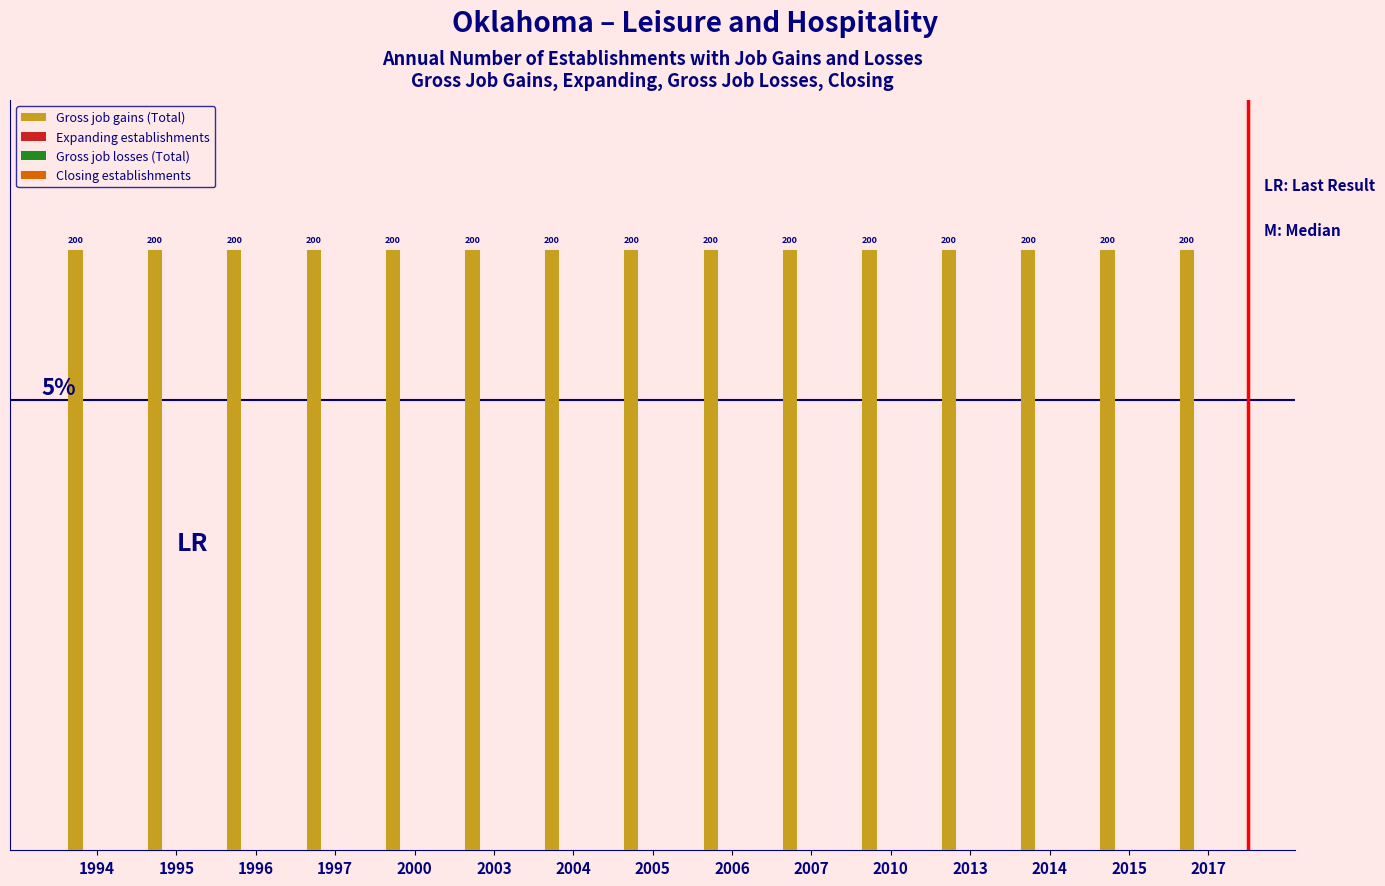

How many groups of bars are there?

15